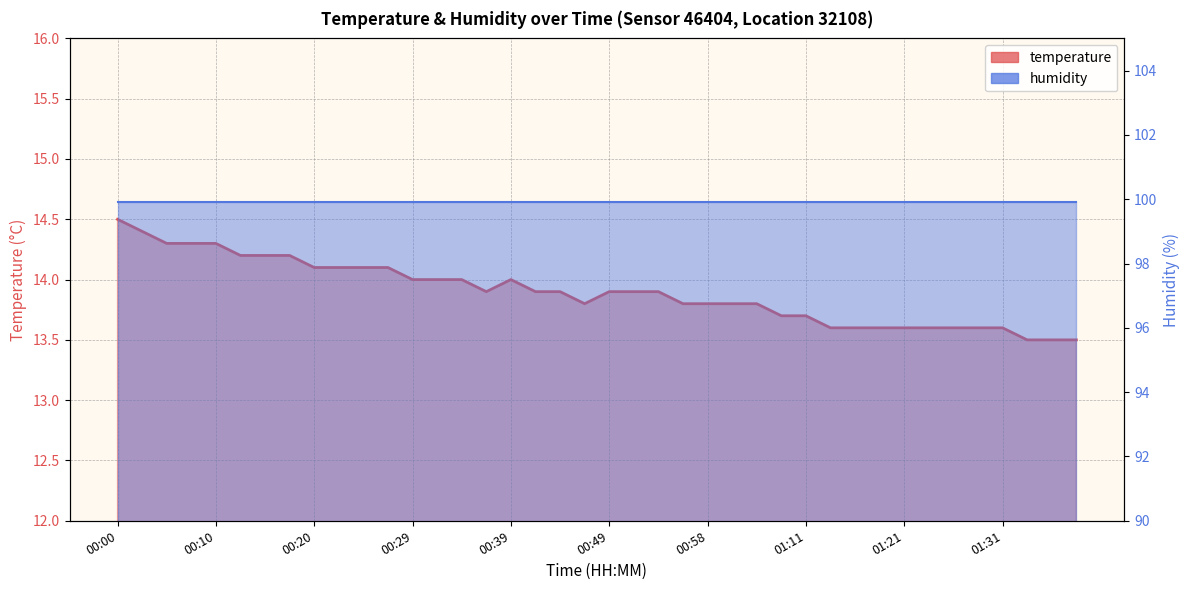

True or false: the data shows 8.5 at 01:33.

False